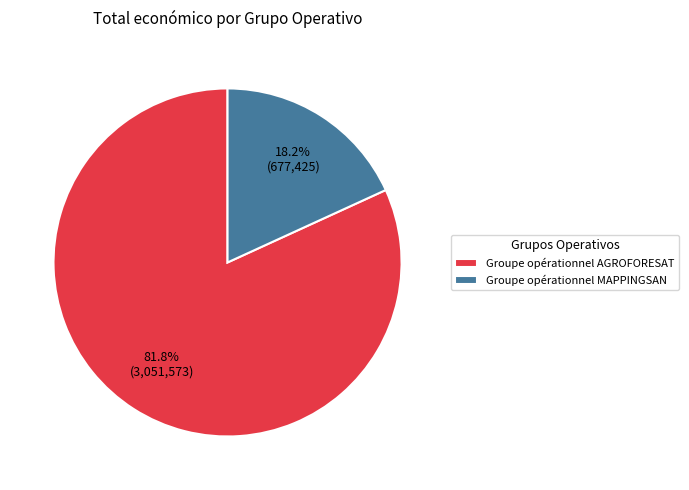

Combined, do Groupe opérationnel AGROFORESAT and Groupe opérationnel MAPPINGSAN account for over 50%?

Yes